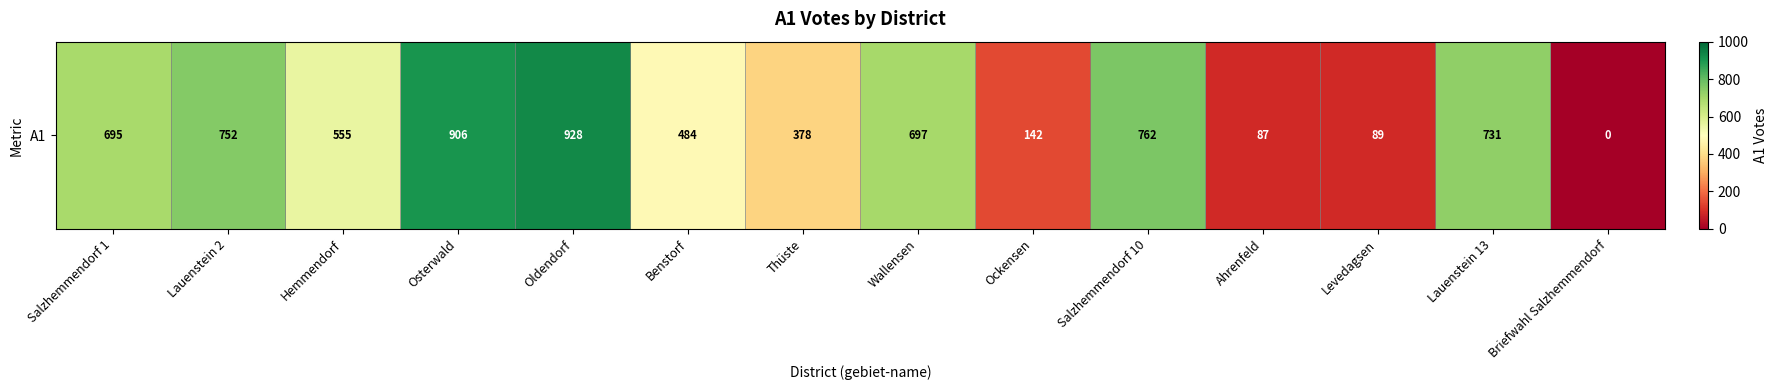

Which category has the highest value across all series?

Oldendorf